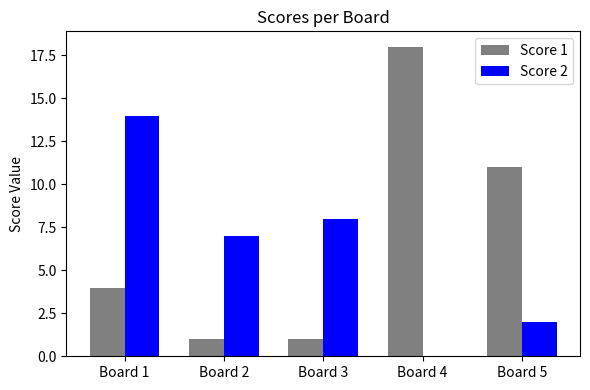

Which series has the largest total across all categories?

Score 1